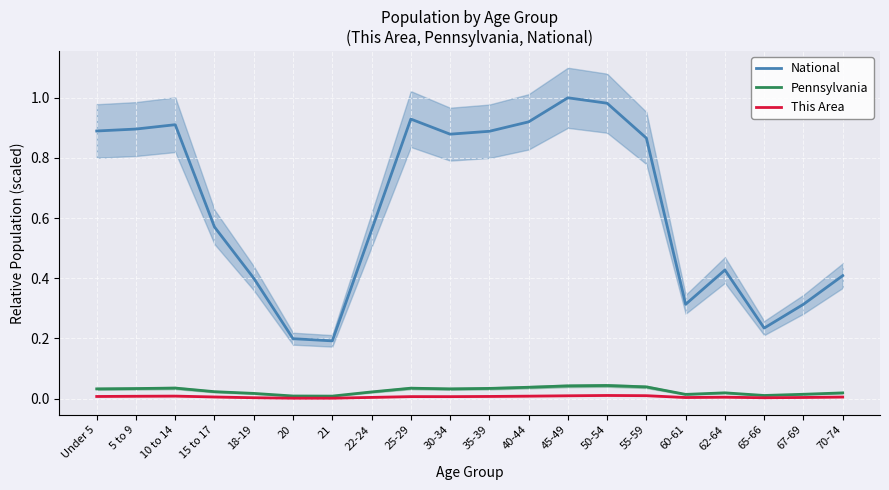

At 67-69, list the series in order from largest to smallest.

National, Pennsylvania, This Area